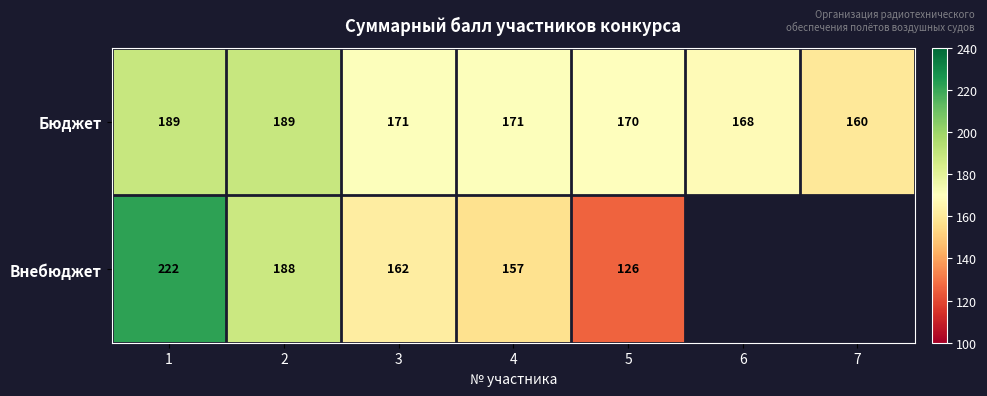

Count the number of data series in this chart.

2